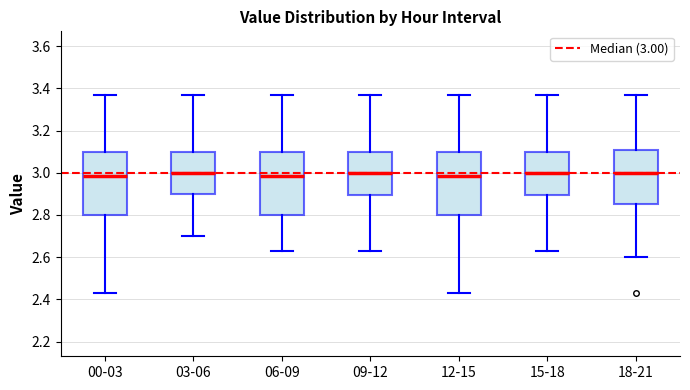

Reading left to right, transcribe this box plot: for each box, give where its median line is, the range the box spans, and where its two whiskers end, as read against the y-axis. The values are not printed on the chart, so give them approximately, as read against the axis.

00-03: median 2.98, box 2.80 to 3.10, whiskers 2.44 to 3.38
03-06: median 3.00, box 2.90 to 3.10, whiskers 2.70 to 3.38
06-09: median 2.98, box 2.80 to 3.10, whiskers 2.64 to 3.38
09-12: median 3.00, box 2.90 to 3.10, whiskers 2.64 to 3.38
12-15: median 2.98, box 2.80 to 3.10, whiskers 2.44 to 3.38
15-18: median 3.00, box 2.90 to 3.10, whiskers 2.64 to 3.38
18-21: median 3.00, box 2.86 to 3.10, whiskers 2.60 to 3.38